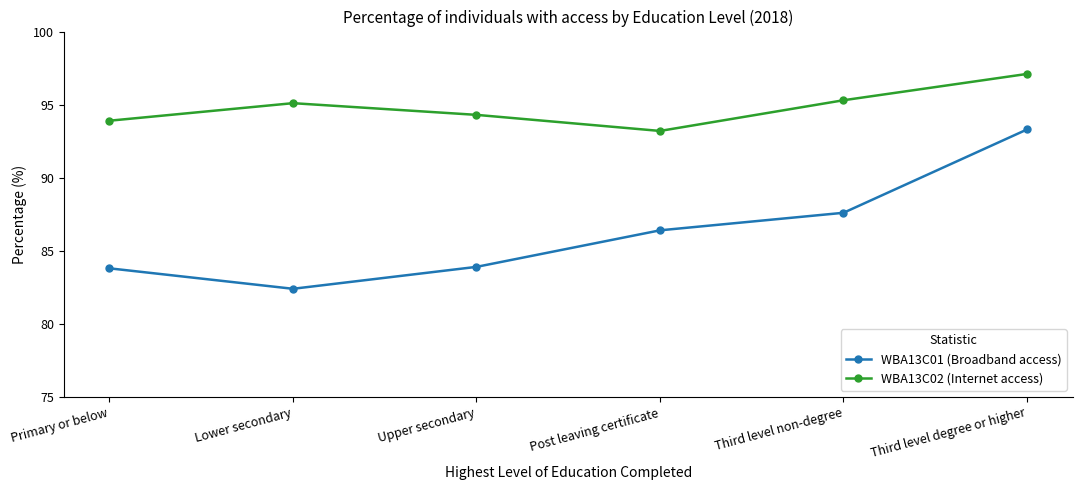

What is the total value across all series at Third level non-degree?

182.9